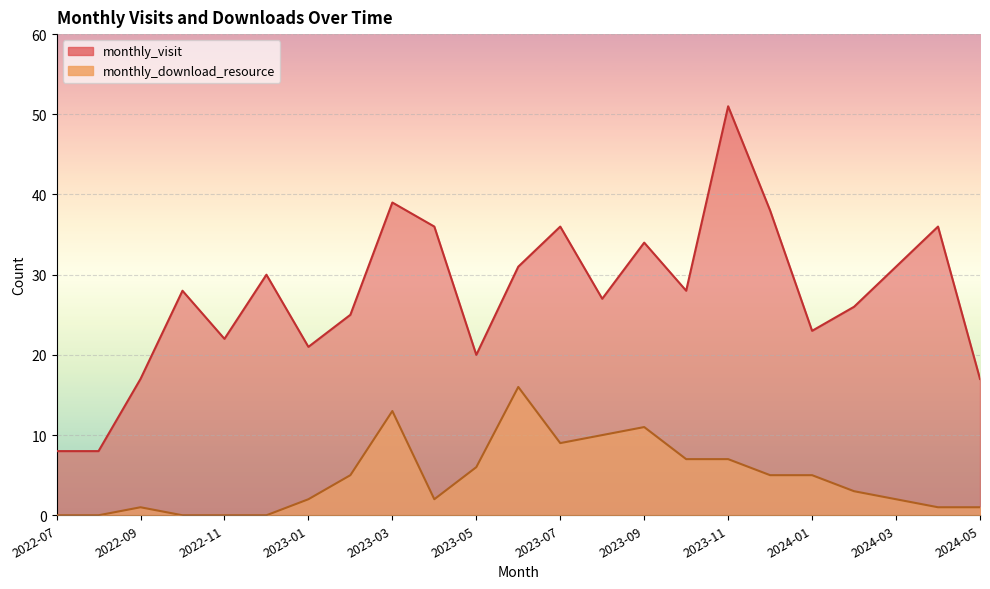

List the series in order of their overall mean, lowest first.

monthly_download_resource, monthly_visit